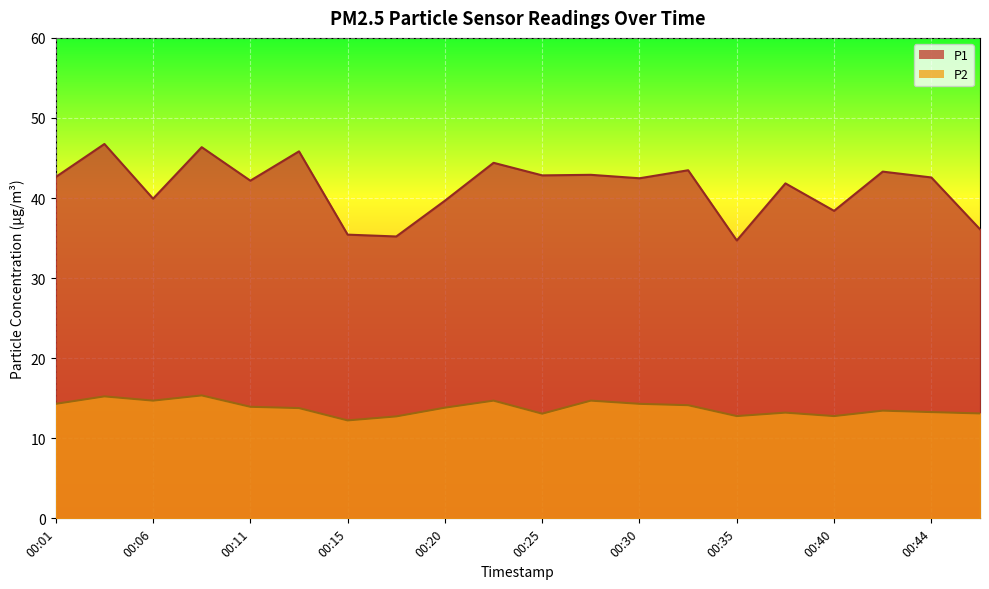

True or false: P1 has a value of 42.6 at 00:44.

True